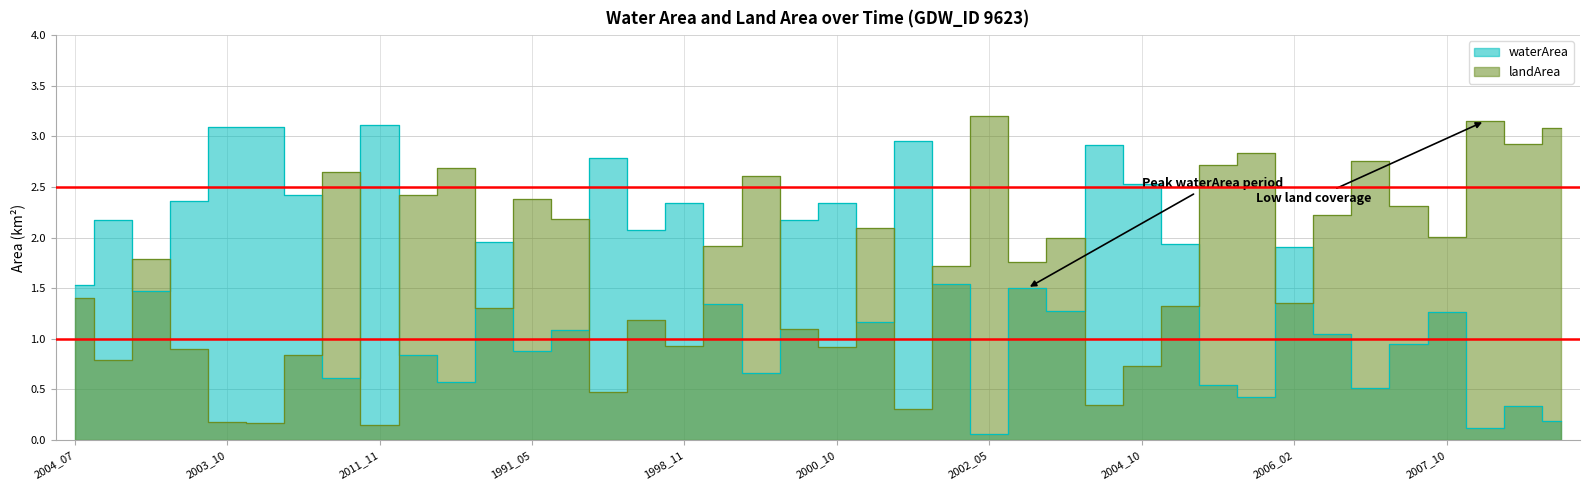

Is the value of landArea at 2002_05 greater than the value of waterArea at 1998_05?

Yes